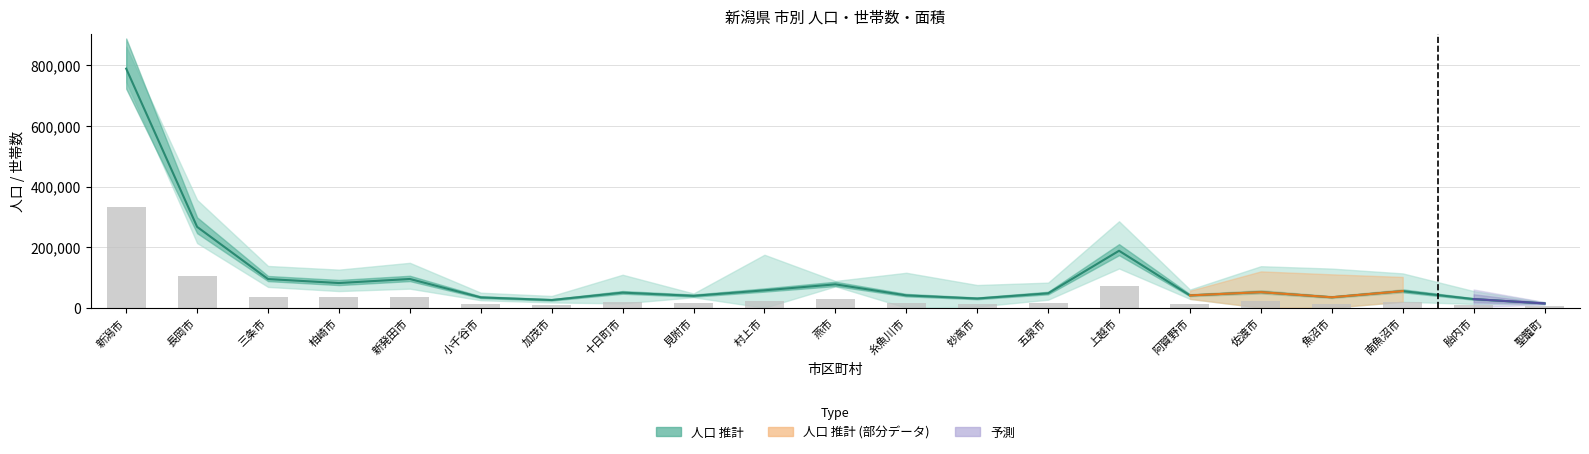

List the labels in order of 世帯数 value, largest first.

新潟市, 長岡市, 上越市, 新発田市, 三条市, 柏崎市, 燕市, 村上市, 佐渡市, 南魚沼市, 十日町市, 五泉市, 糸魚川市, 見附市, 阿賀野市, 魚沼市, 小千谷市, 妙高市, 胎内市, 加茂市, 聖籠町